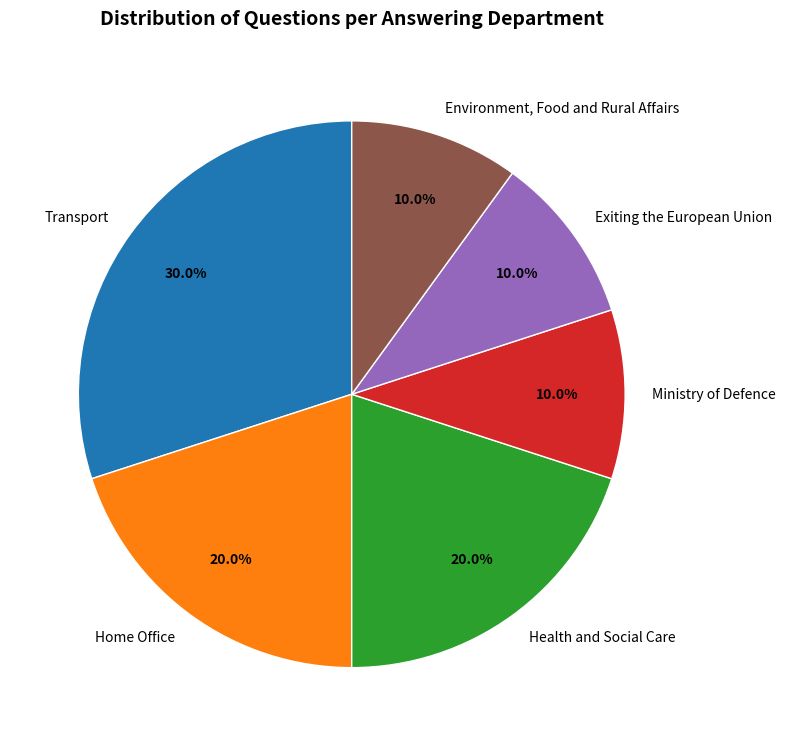

To the nearest percent, what is the average slice percentage?

17%